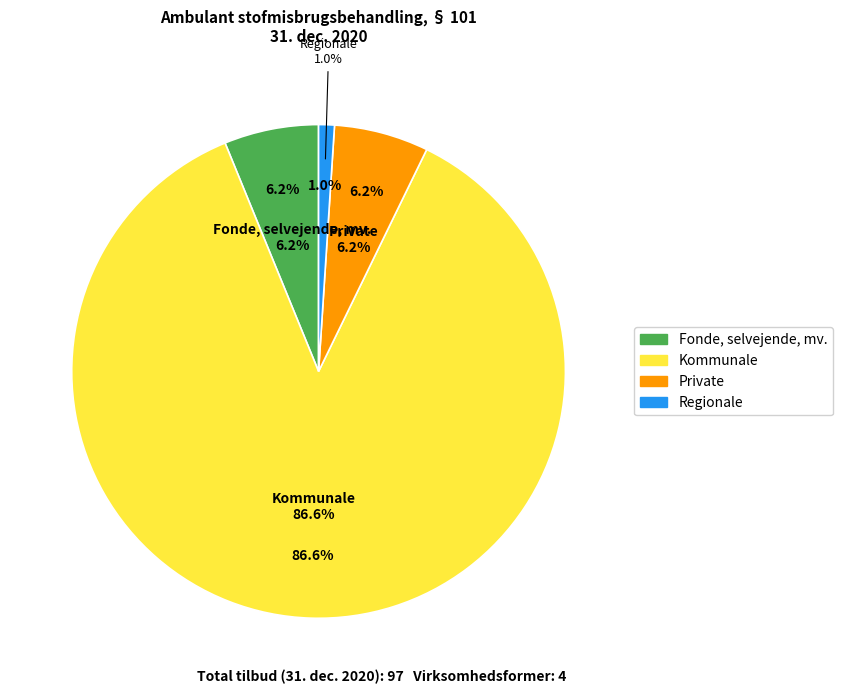

True or false: Uoplyste accounts for 0% of the total.

True